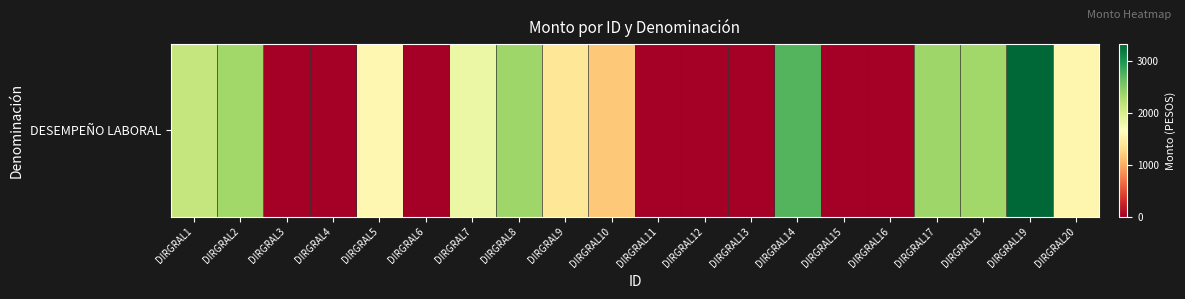

Is it true that the value at DIRGRAL11 is 0.0?

True